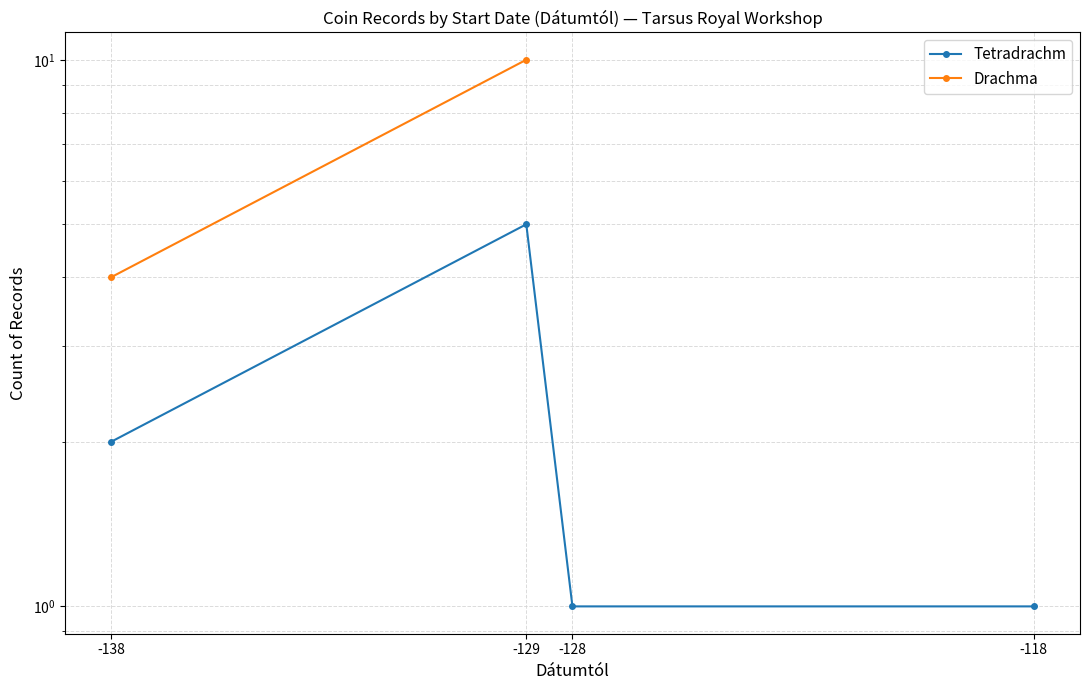

What value does the Tetradrachm series have at -138?

2.0